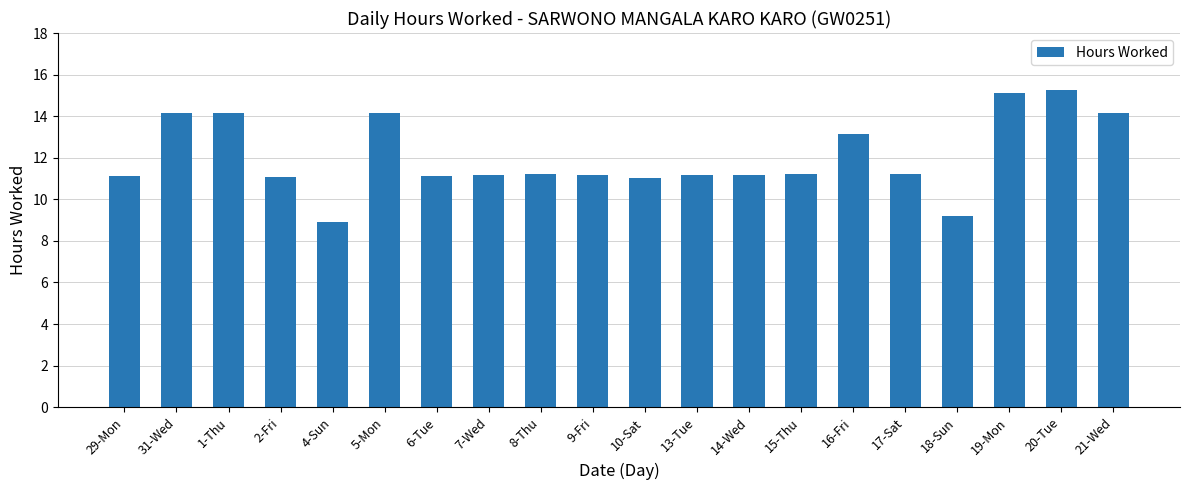

How many bars are there in total?

20